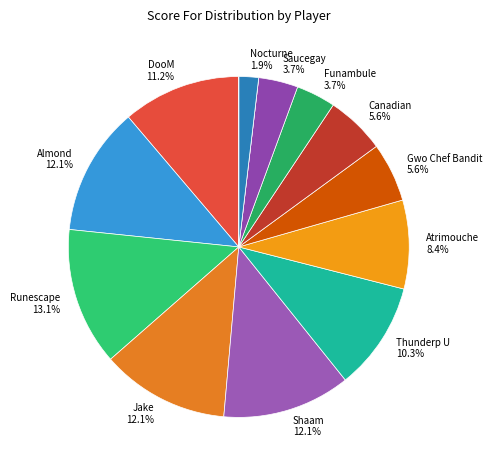

Does any single category account for the majority?

No